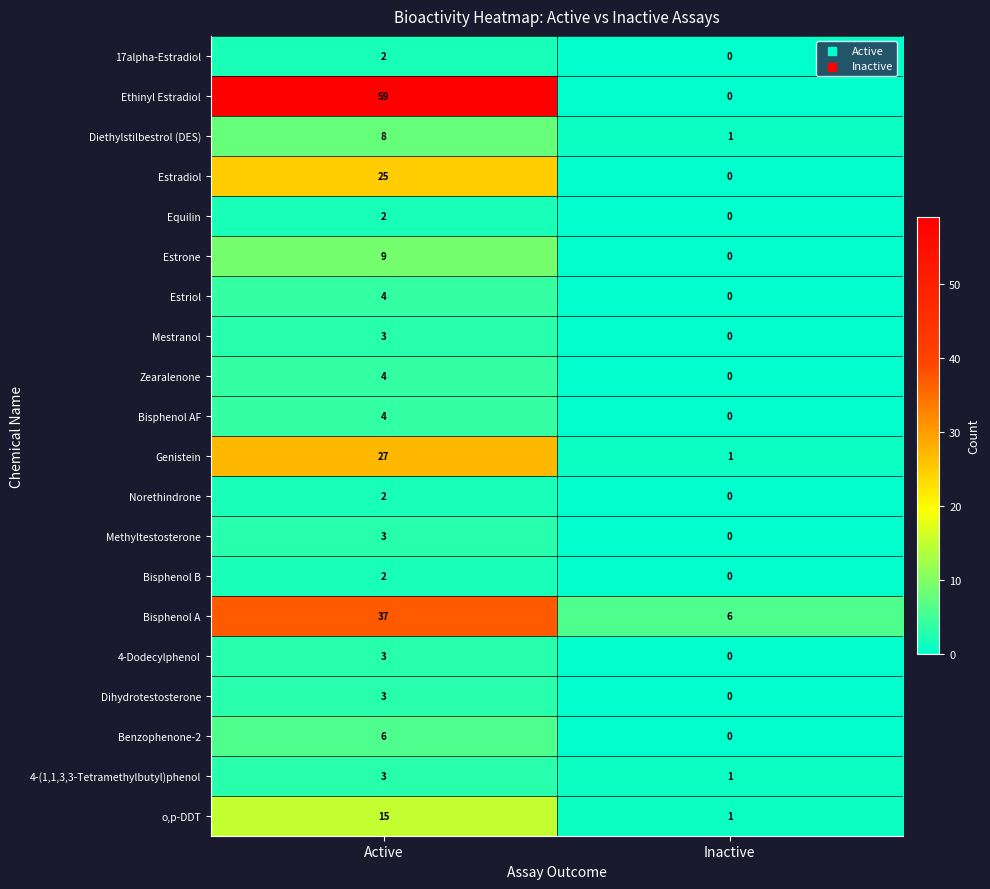

At which category is the sum across all series the highest?

Active